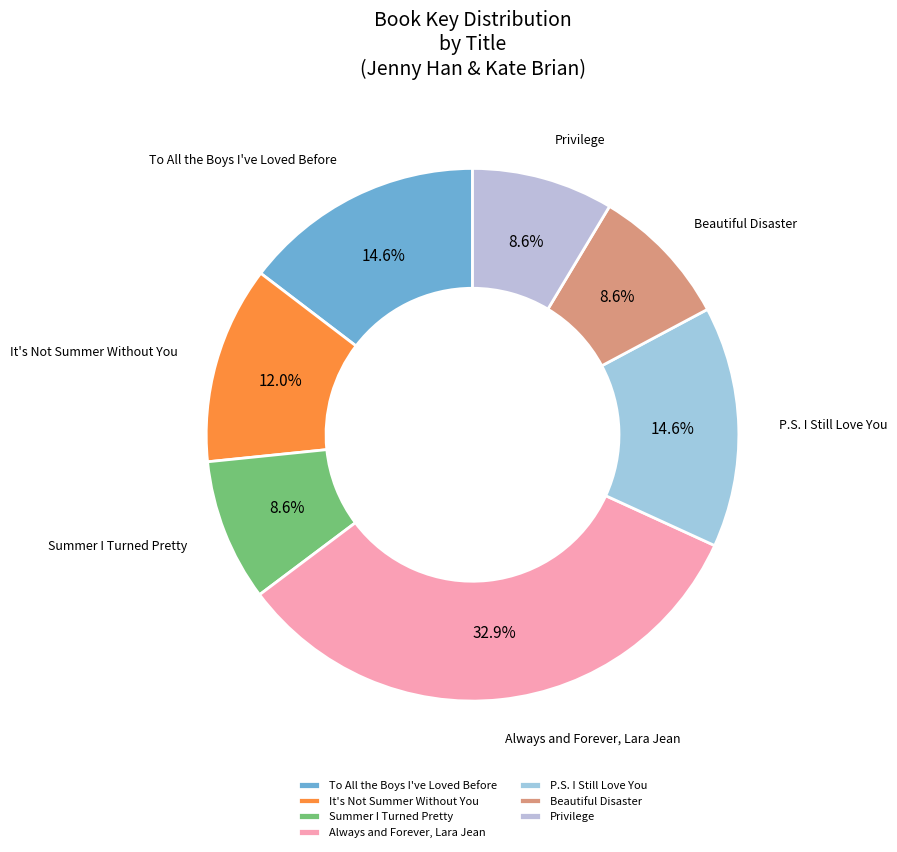

Which category has the biggest portion of the pie?

Always and Forever, Lara Jean